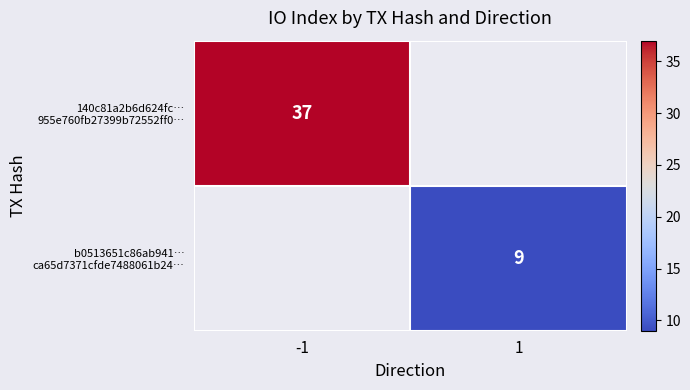

How many distinct data groups are displayed?

2